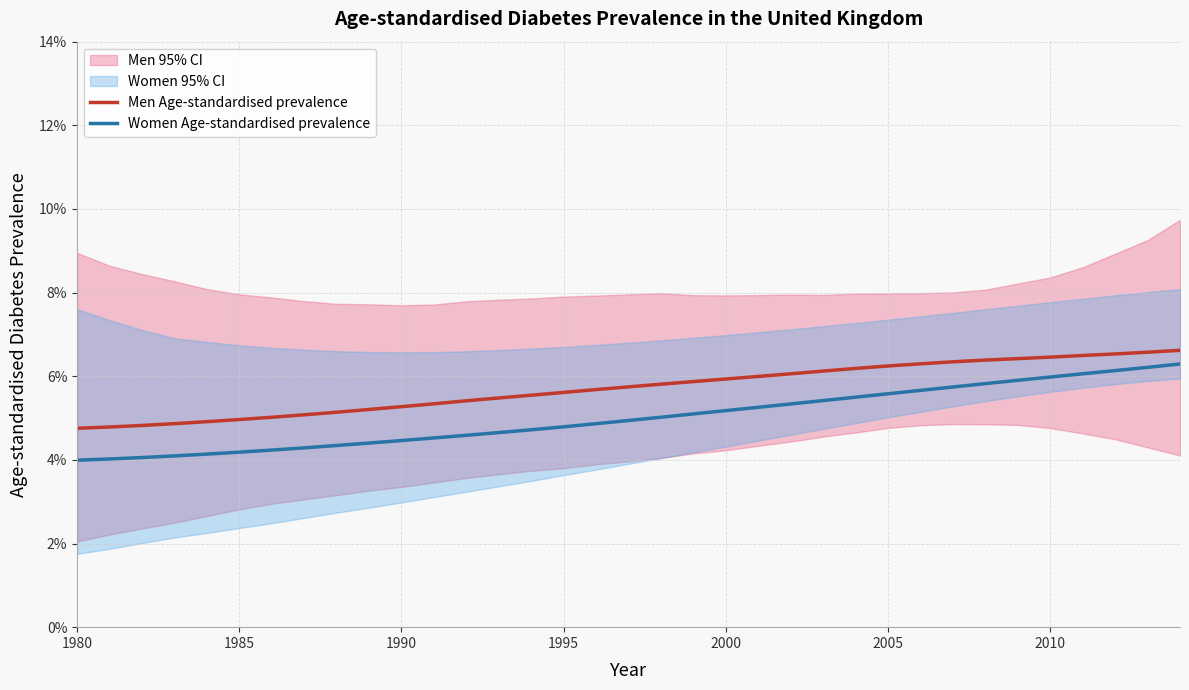

True or false: Men Age-standardised prevalence has a value of 0.1 at 2010.

False